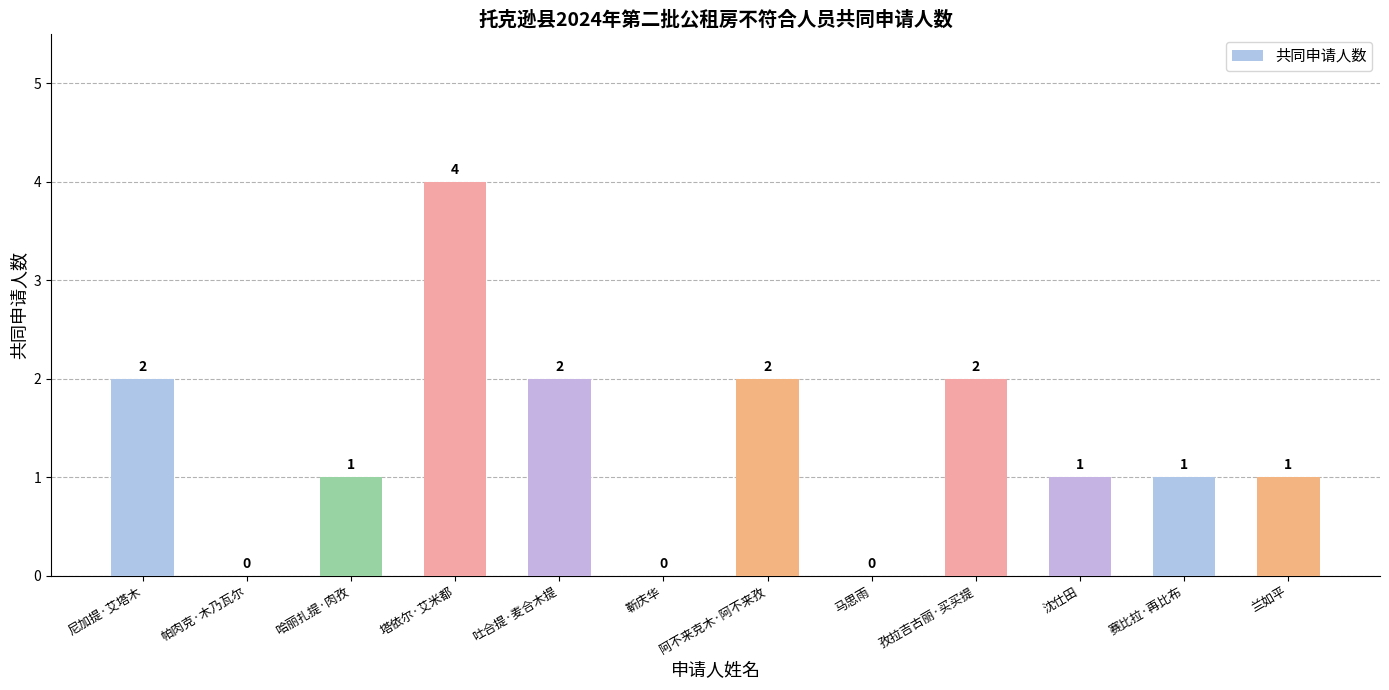

Reading left to right, transcribe all the data shown in this chart.

2	0	1	4	2	0	2	0	2	1	1	1